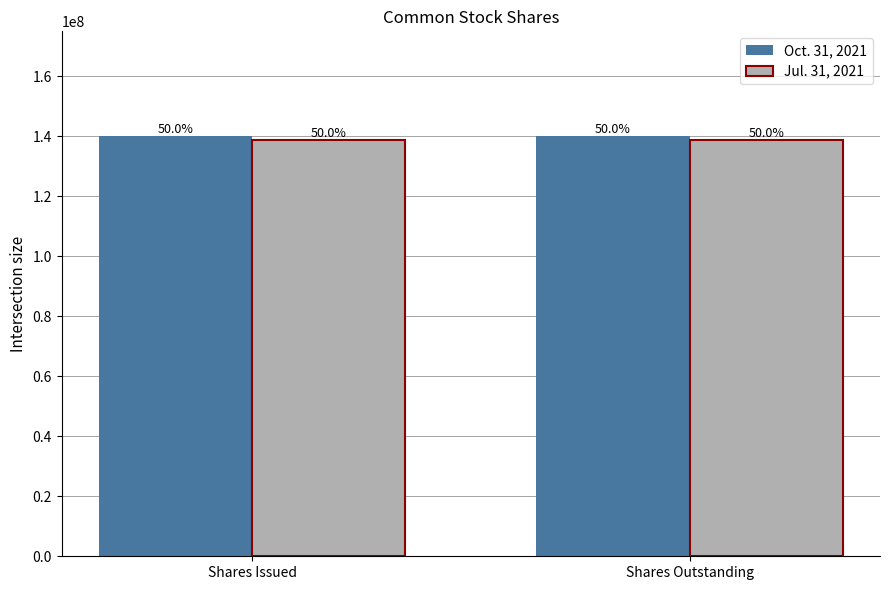

Which label corresponds to the smallest value in the chart?

Shares Issued